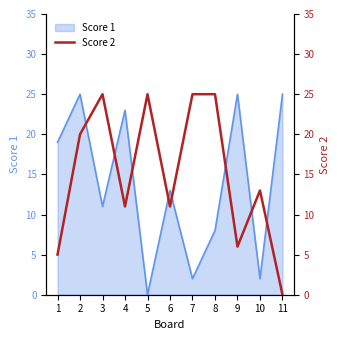

The value of Score 1 at 1 is 19. True or false?

True